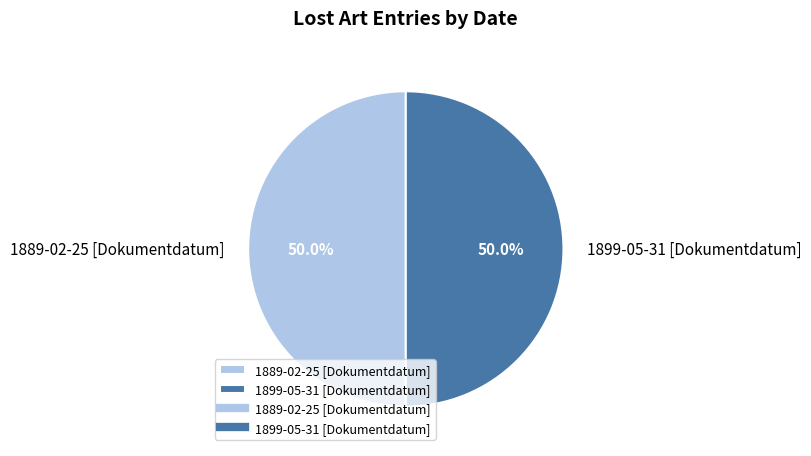

Approximately how many times larger is the value at 1889-02-25 [Dokumentdatum] compared to 1899-05-31 [Dokumentdatum]?

1.0